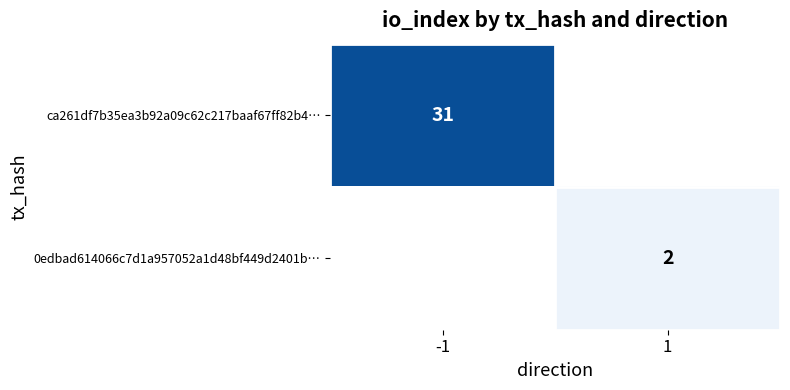

Is it true that 0edbad614066c7d1a957052a1d48bf449d2401b… equals 4 at 1?

False